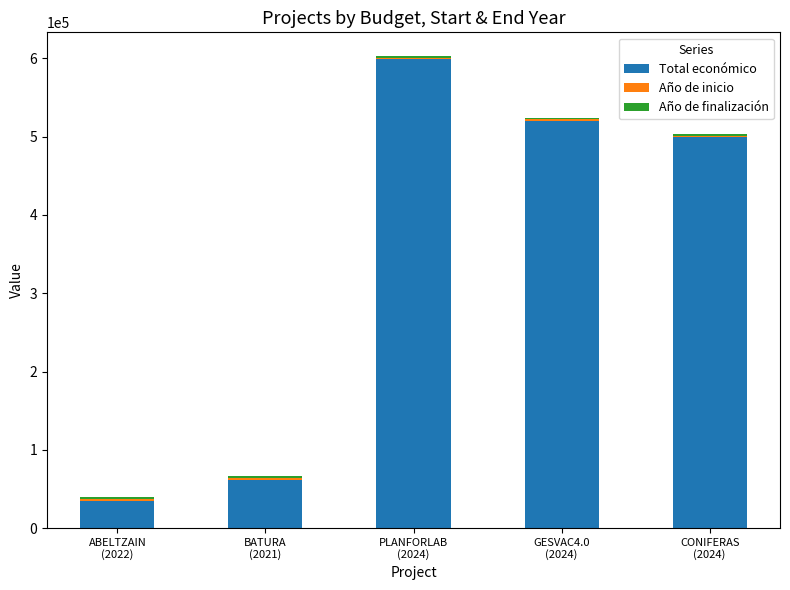

What is the minimum value for Total económico?

34979